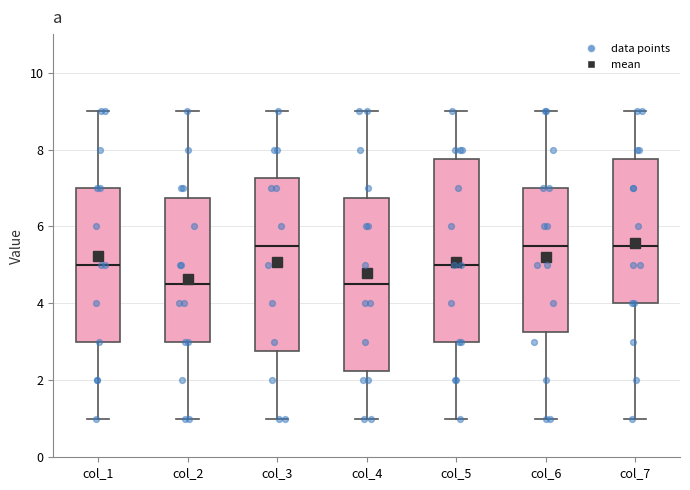

Where is the upper edge of the box for col_6 on the y-axis? The values are not printed on the chart, so give them approximately, as read against the axis.

7.0